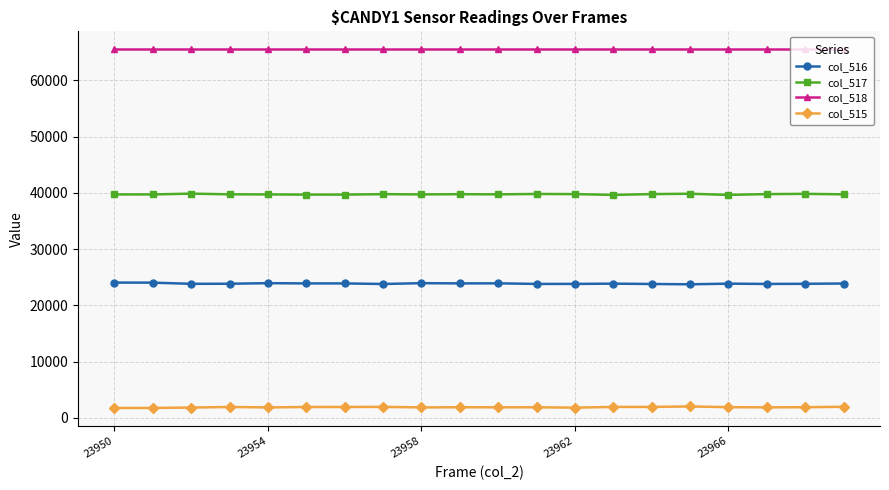

List the series in order of their overall mean, lowest first.

col_515, col_516, col_517, col_518